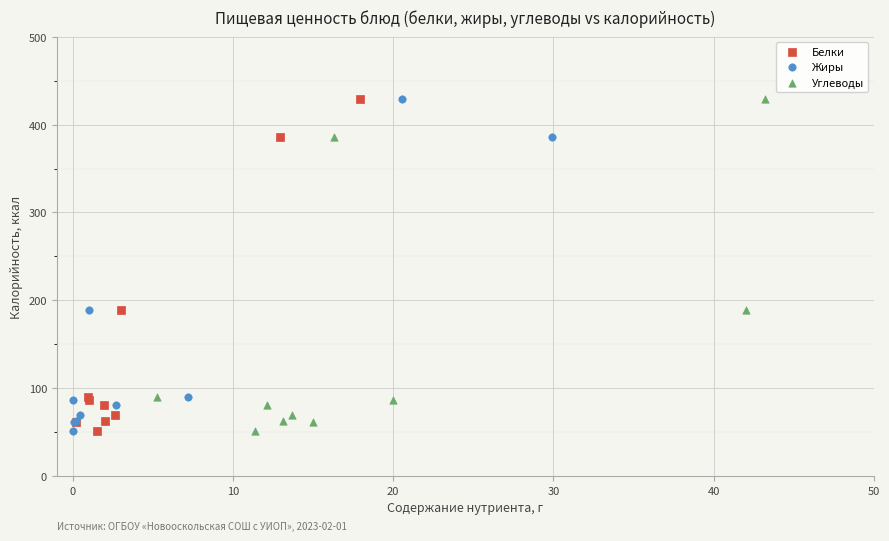

What are all the series names shown in the legend?

Белки, Жиры, Углеводы